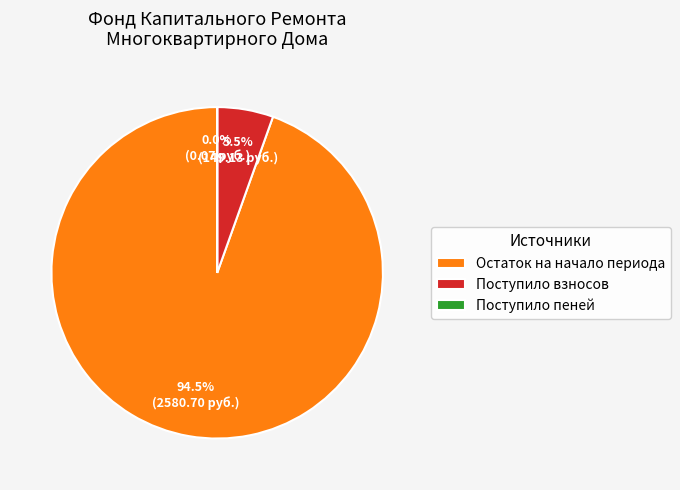

What portion of the pie excludes Поступило взносов?

94.5%